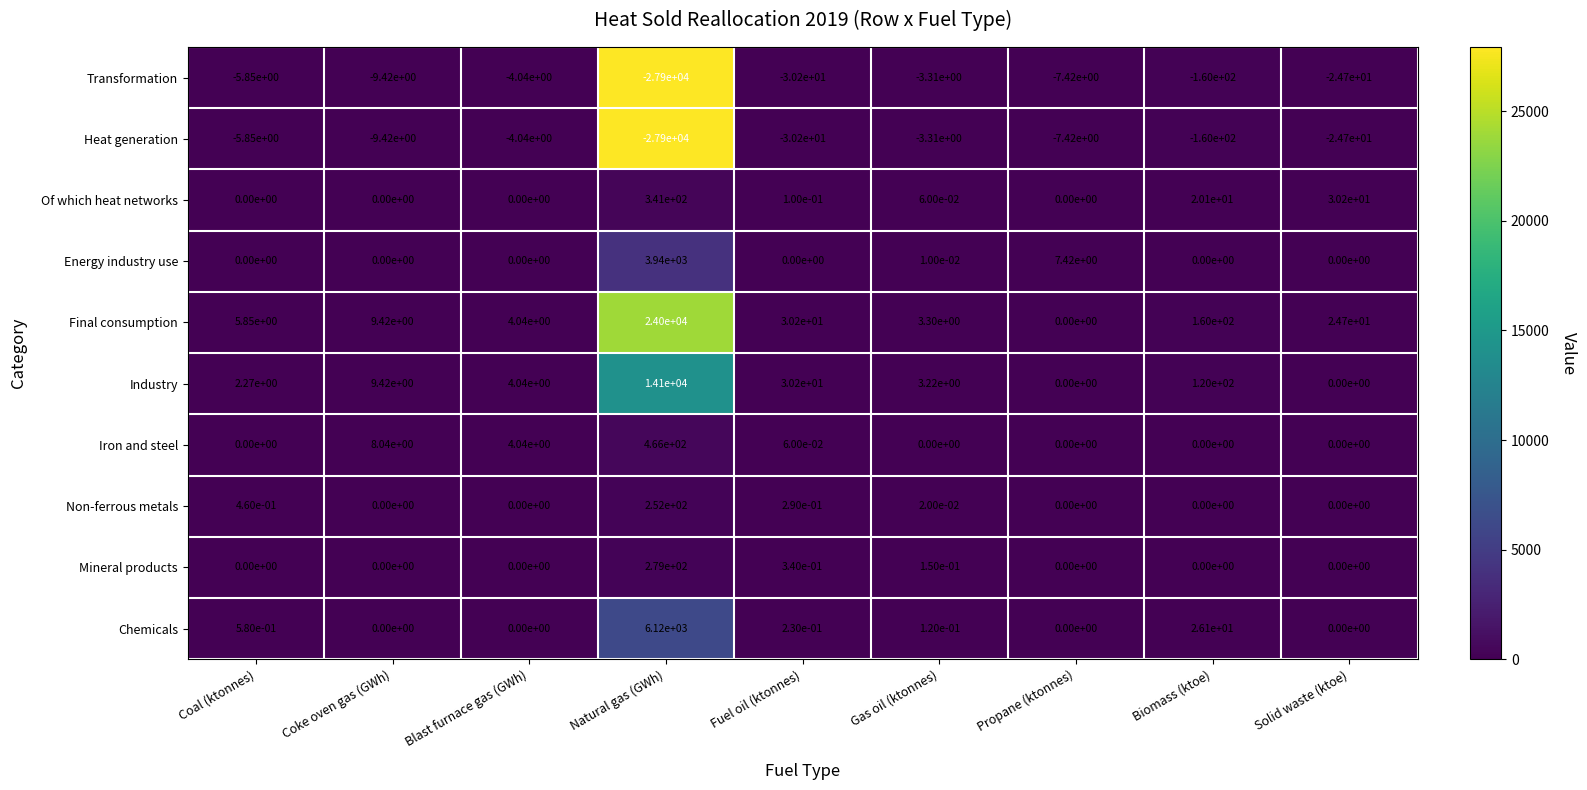

Where is Non-ferrous metals nearest to the value 126?

Coal (ktonnes)